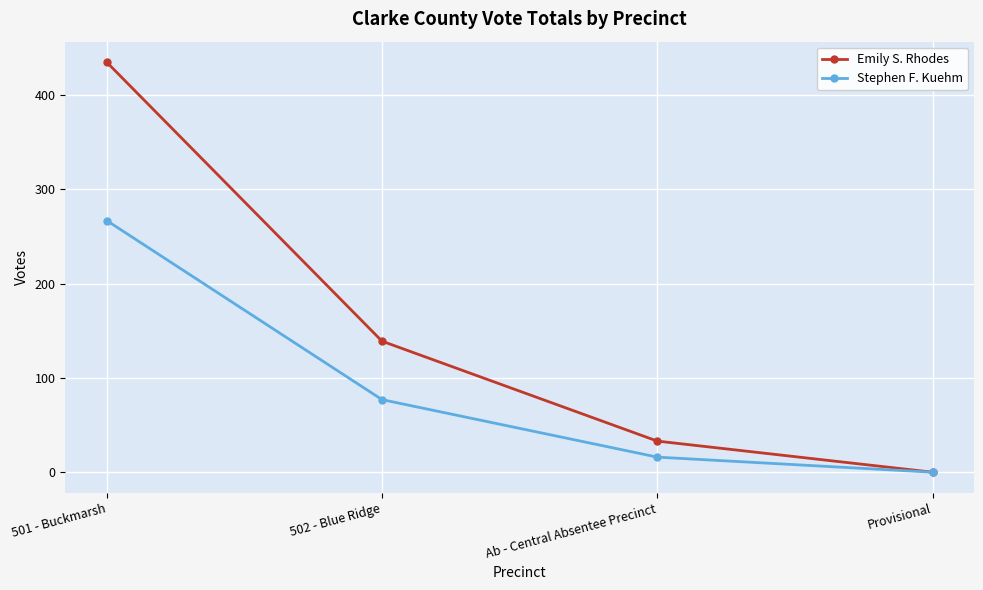

The Emily S. Rhodes series shows 33 at Ab - Central Absentee Precinct. True or false?

True